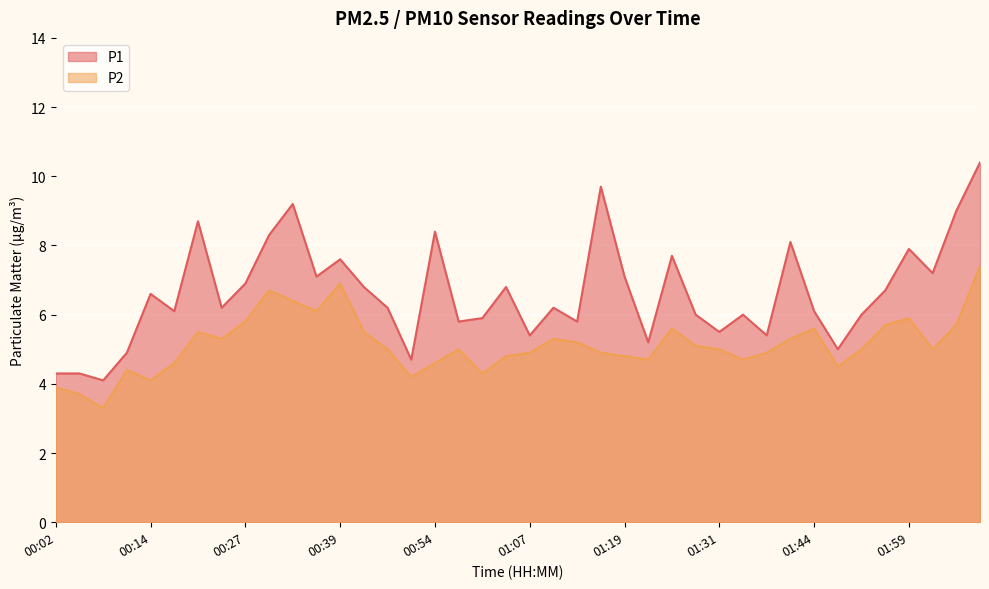

At which label does P2 reach its minimum?

00:08